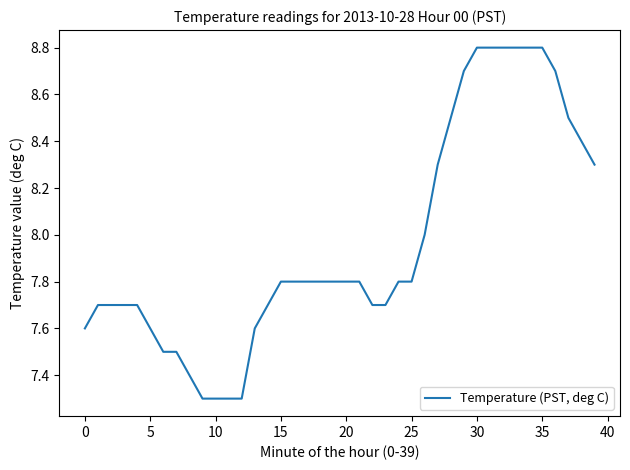

What is the difference between the maximum and minimum values?

1.5